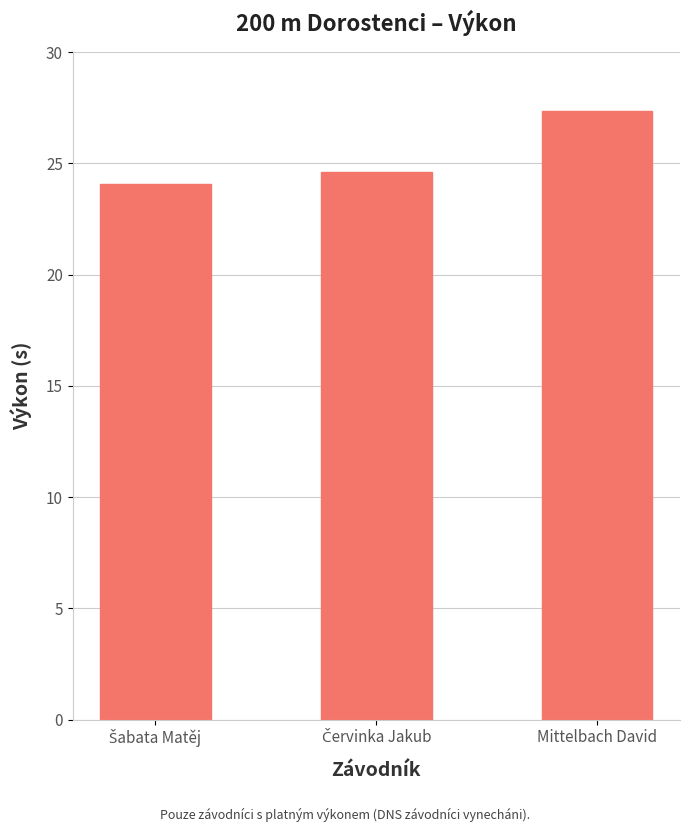

What is the difference between the maximum and minimum values?

3.3